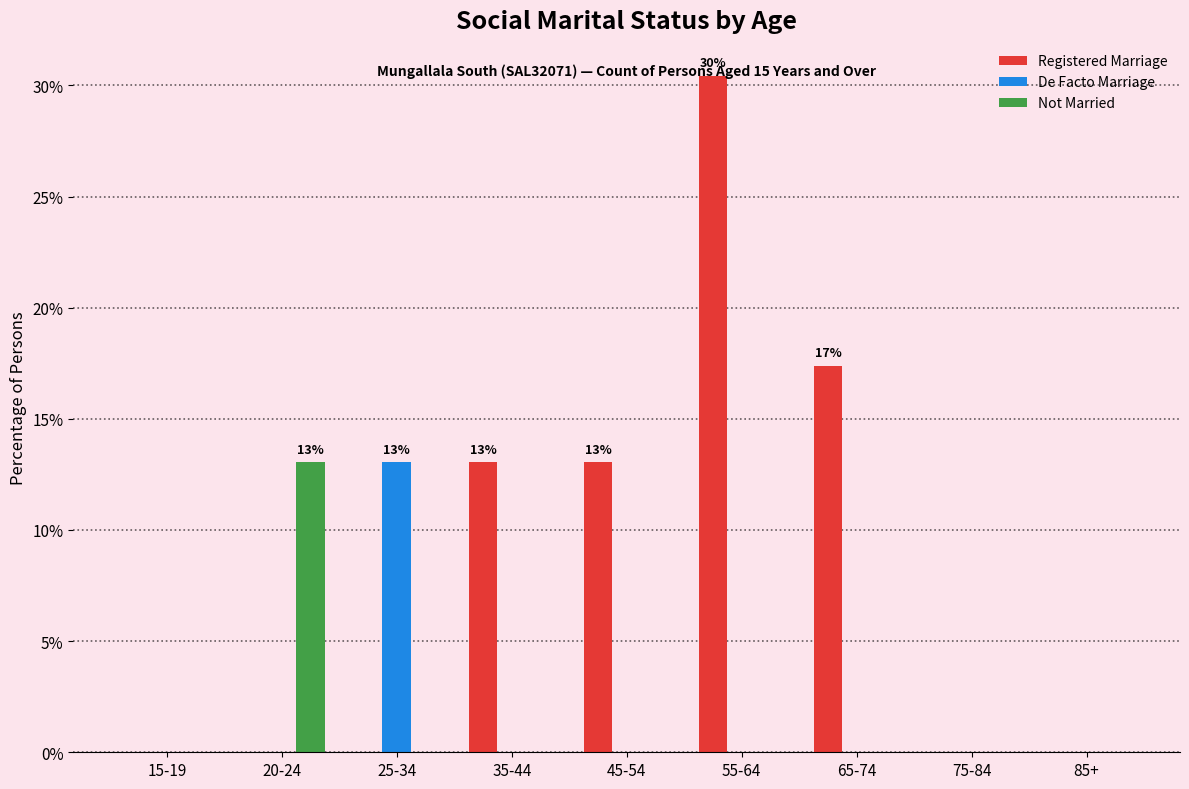

The Registered Marriage series shows 30.4 at 55-64. True or false?

True